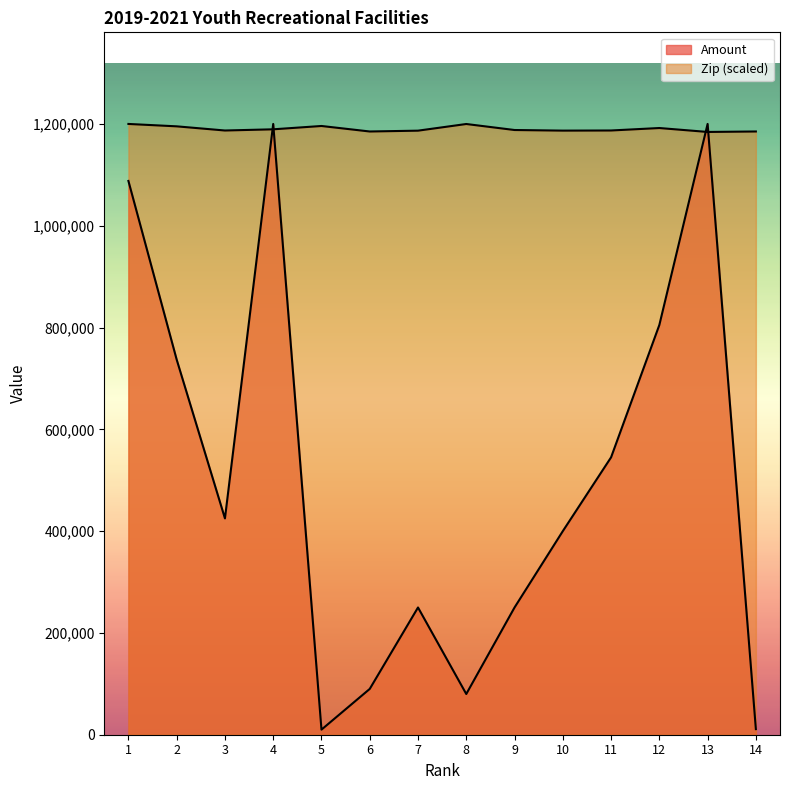

At 10, list the series in order from largest to smallest.

Zip, Amount